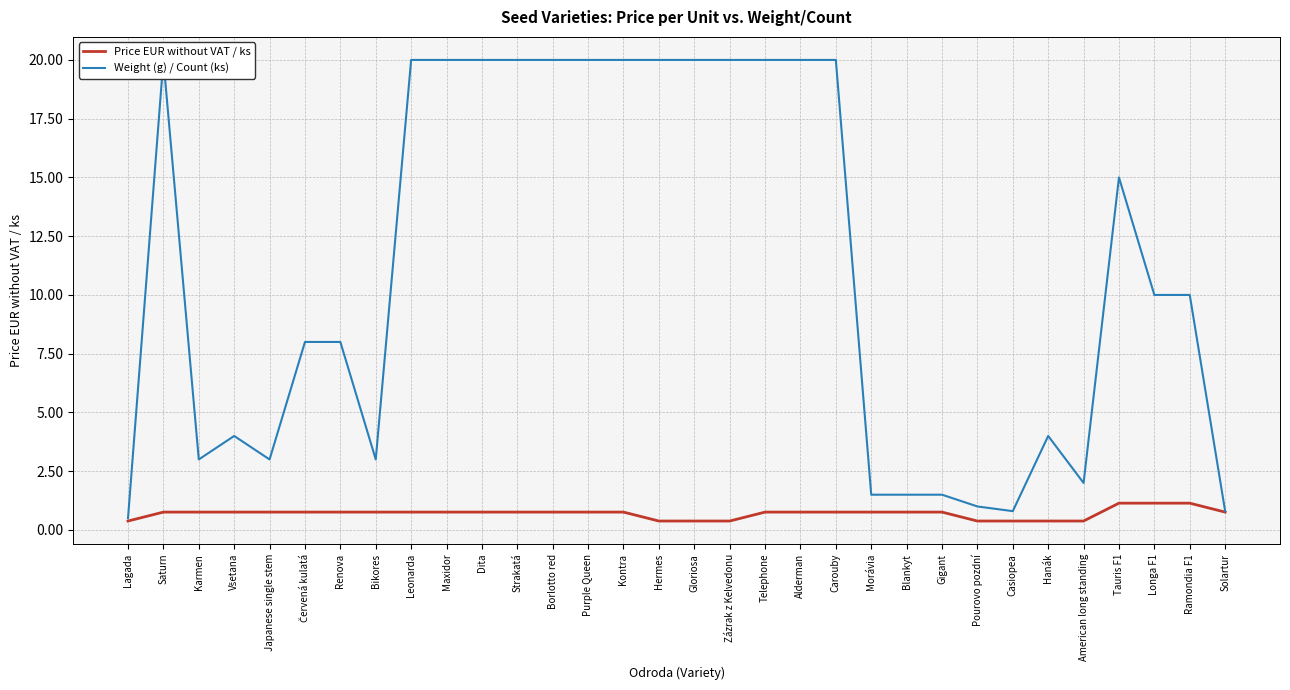

Which category has the highest value in the Weight (g) / Count (ks) series?

Saturn